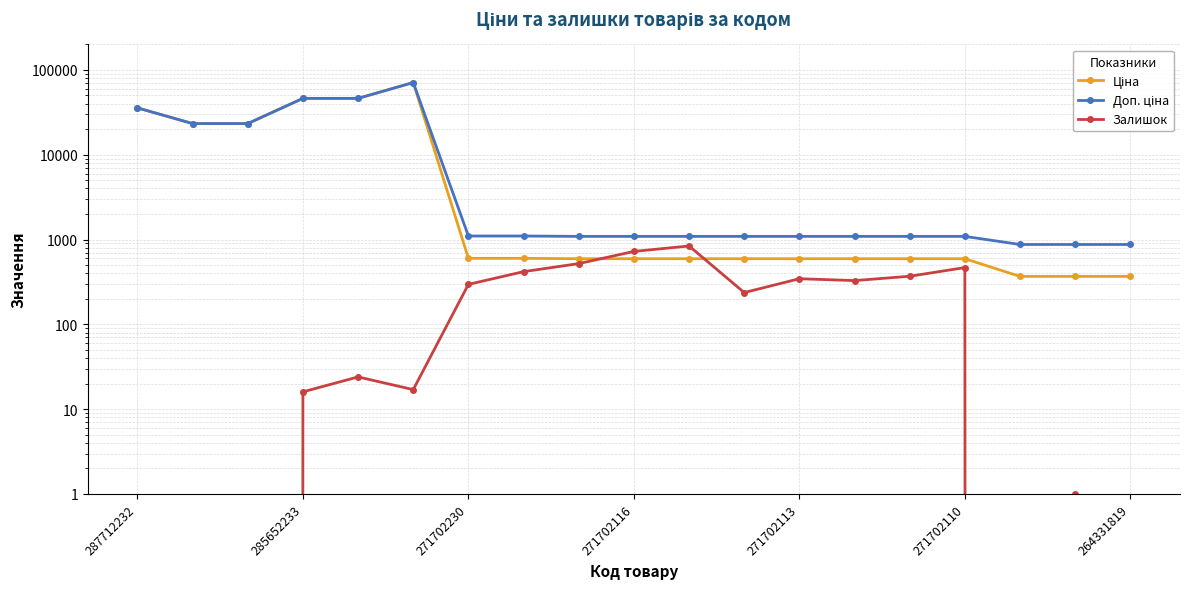

What are all the series names shown in the legend?

Ціна, Доп. ціна, Залишок